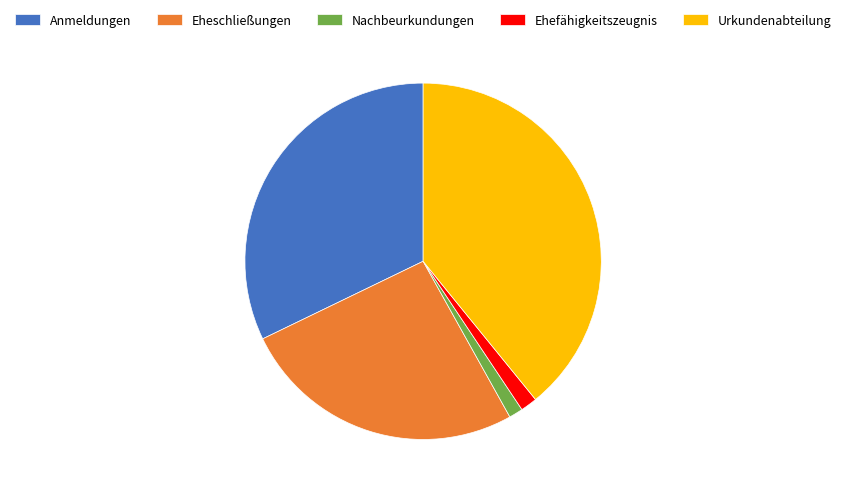

Does any single category account for the majority?

No